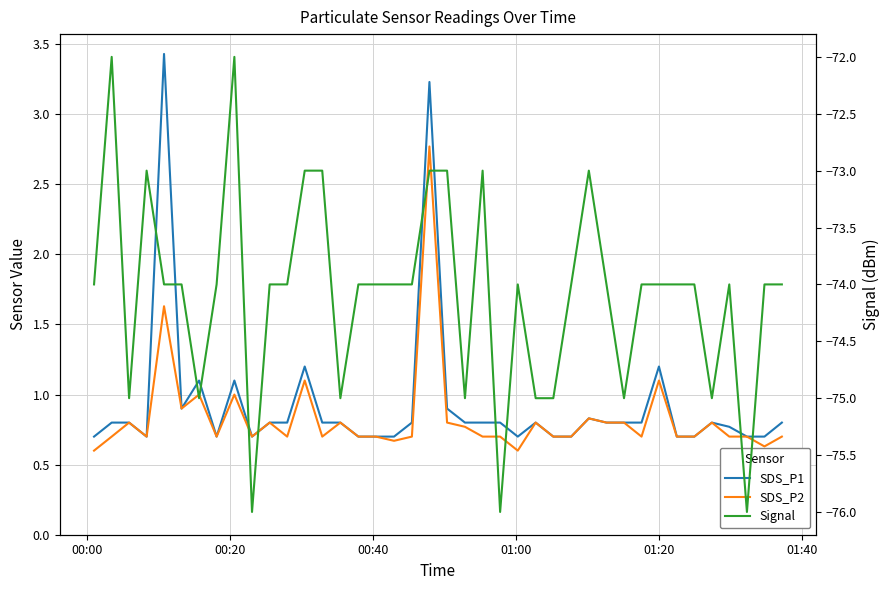

Is it true that SDS_P2 equals 0.2 at 27?

False